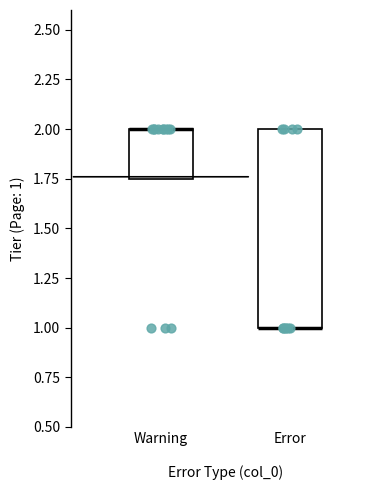

Where is the lower edge of the box for Warning on the y-axis? The values are not printed on the chart, so give them approximately, as read against the axis.

1.75